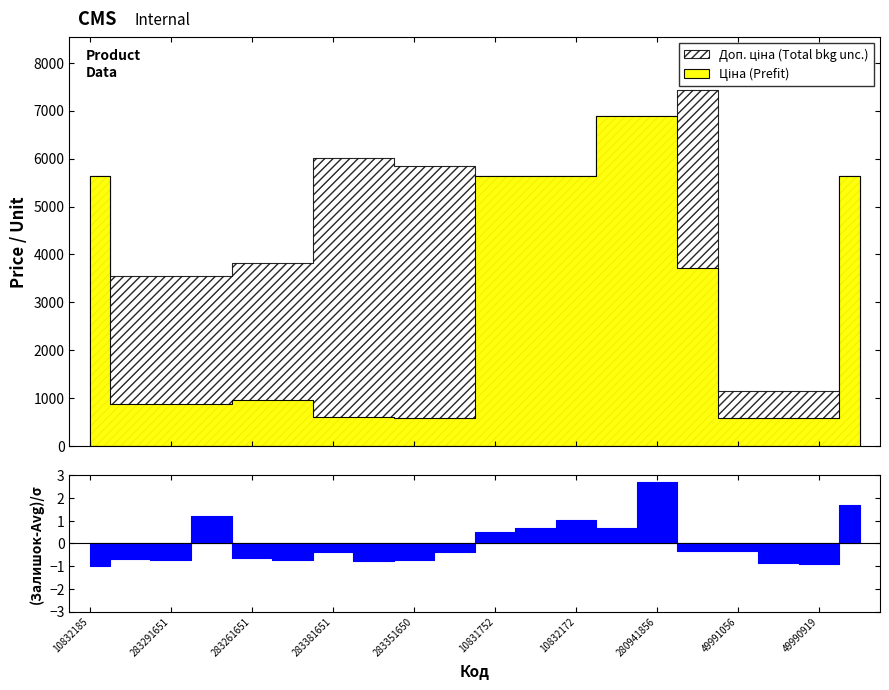

True or false: Ціна and Залишок cross at least once.

False